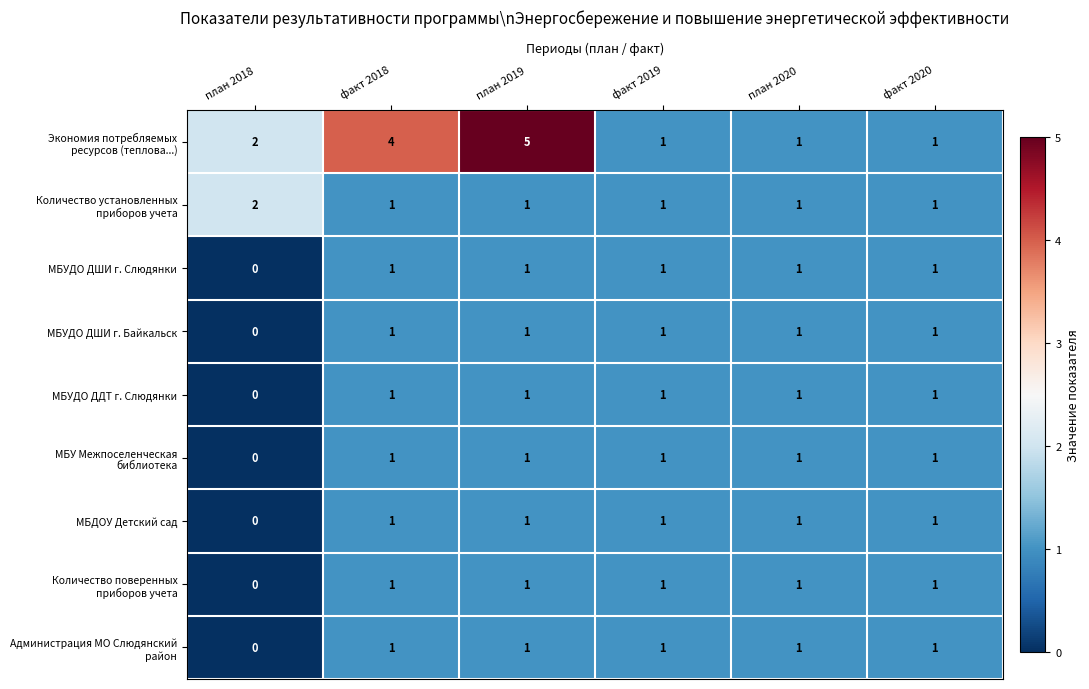

What is the greatest value displayed?

5